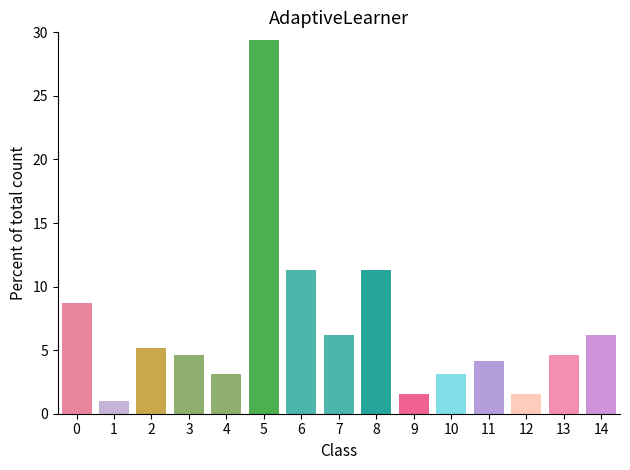

Approximately how many times larger is the value at 14 compared to 12?

4.0